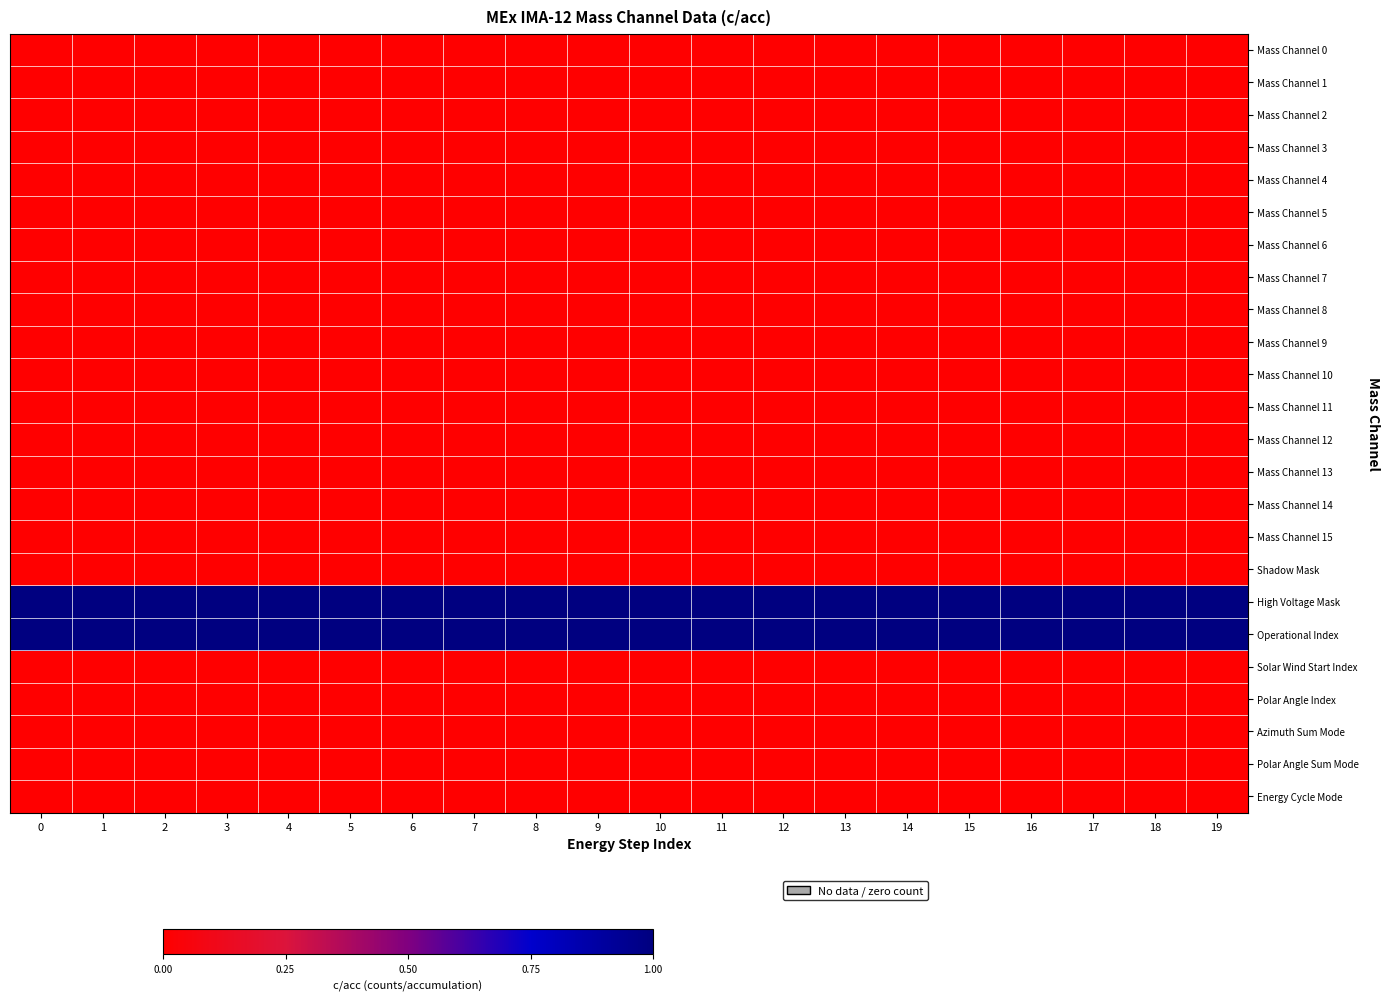

What is the greatest value displayed?

24